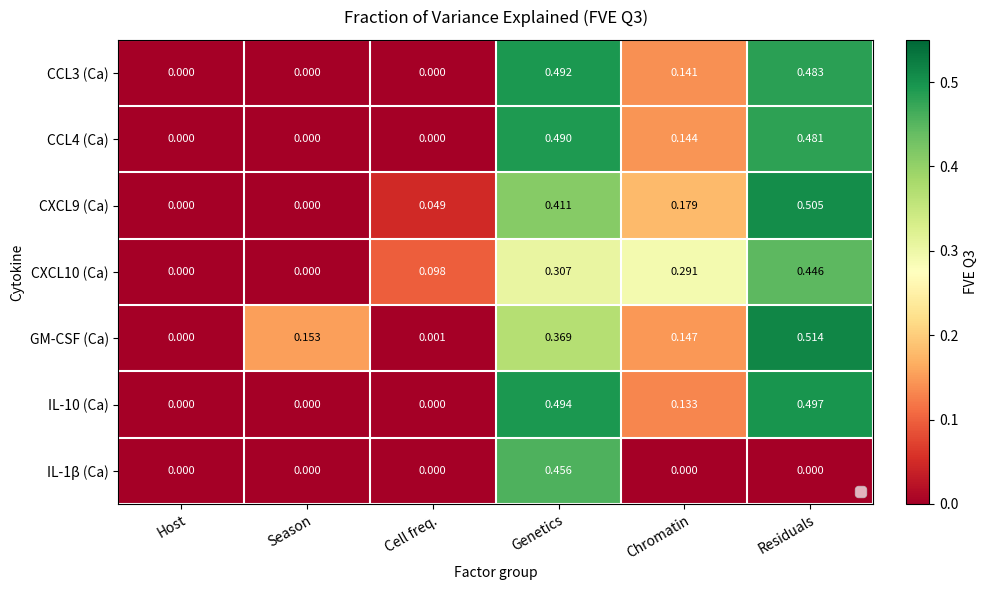

At which label does CCL4 (Ca) reach its peak?

Genetics